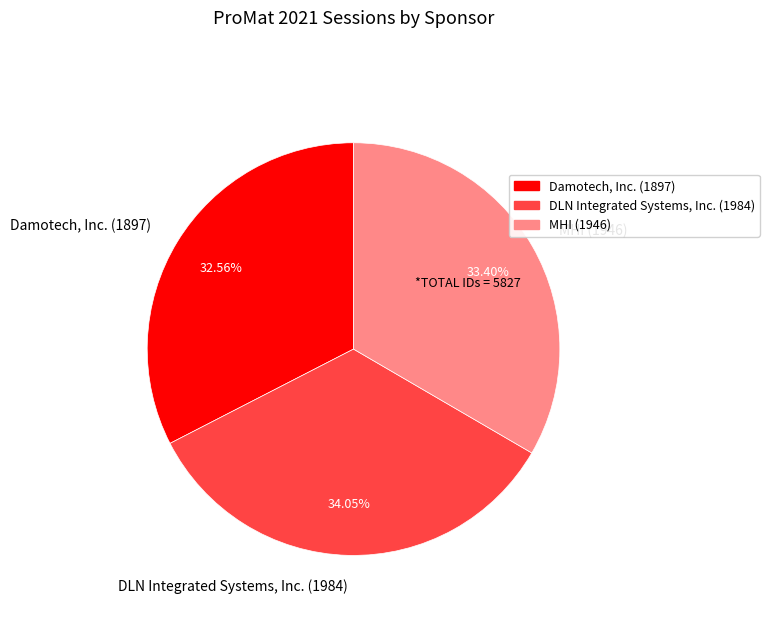

Combined, do Damotech, Inc. and MHI account for over 50%?

Yes